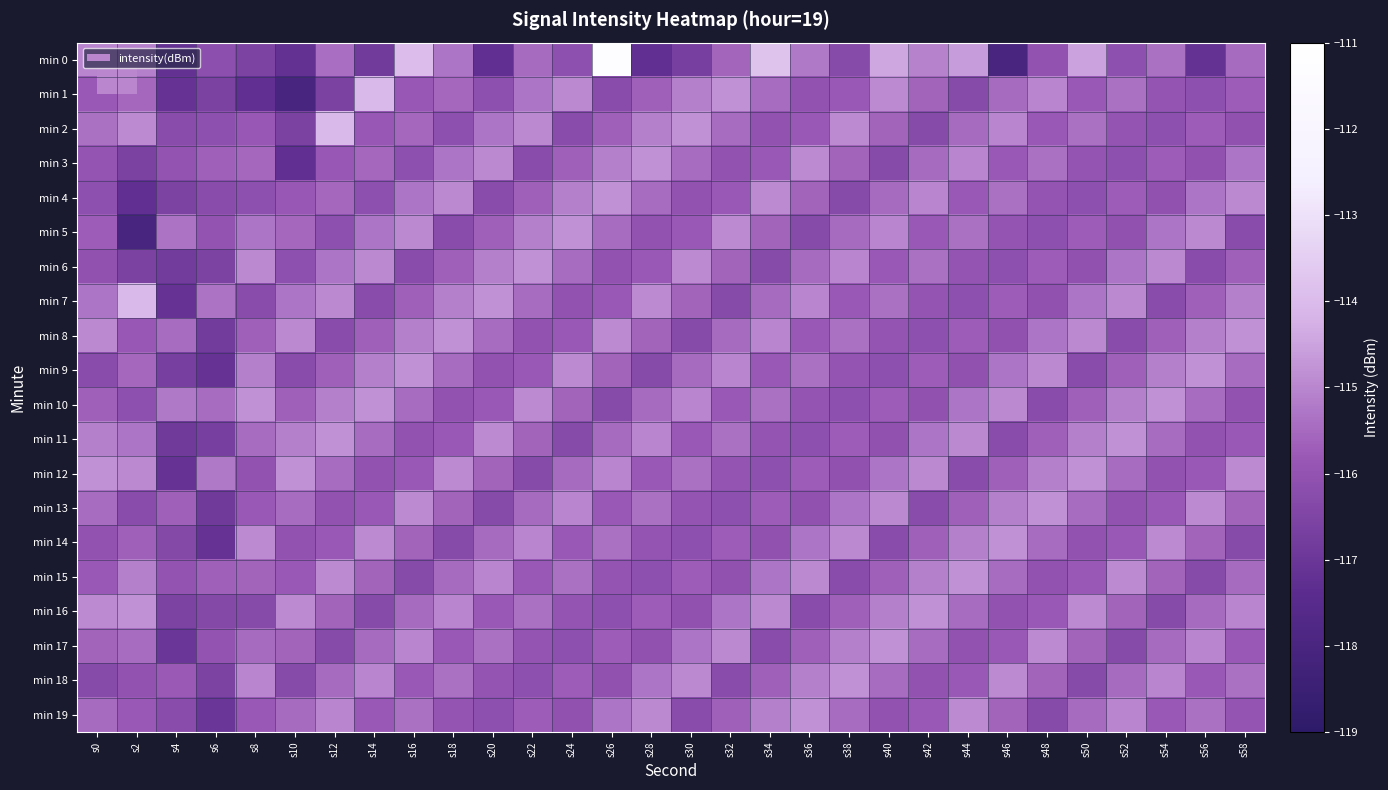

What is the greatest value displayed?

-111.3